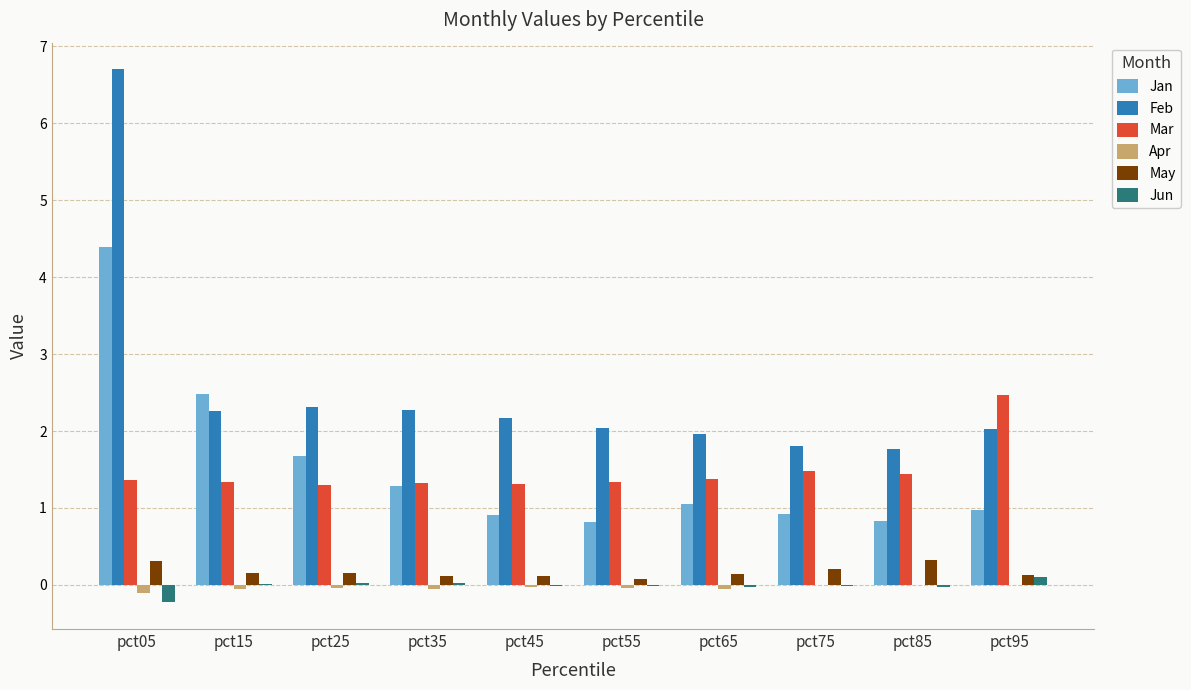

Where is Jan nearest to the value 2?

pct25